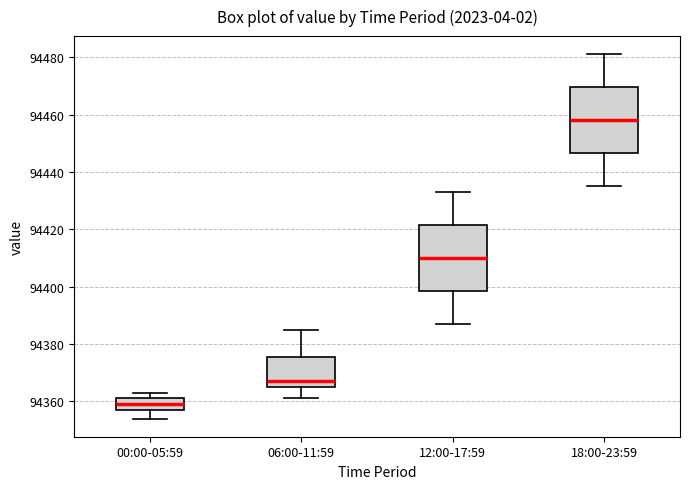

Which box's median line is the highest?

18:00-23:59